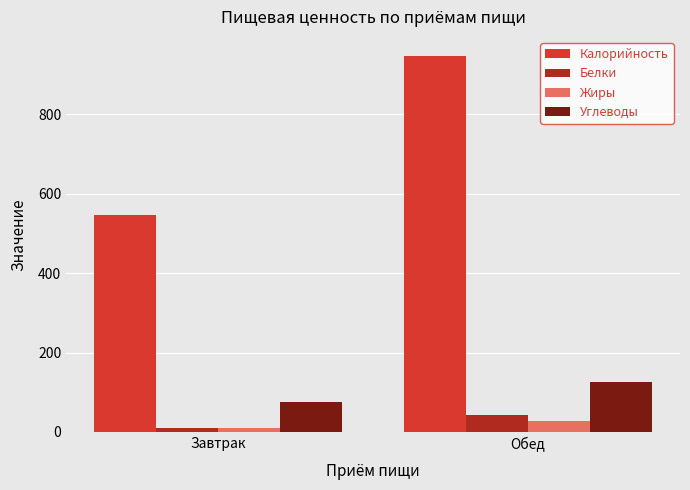

What are all the series names shown in the legend?

Калорийность, Белки, Жиры, Углеводы